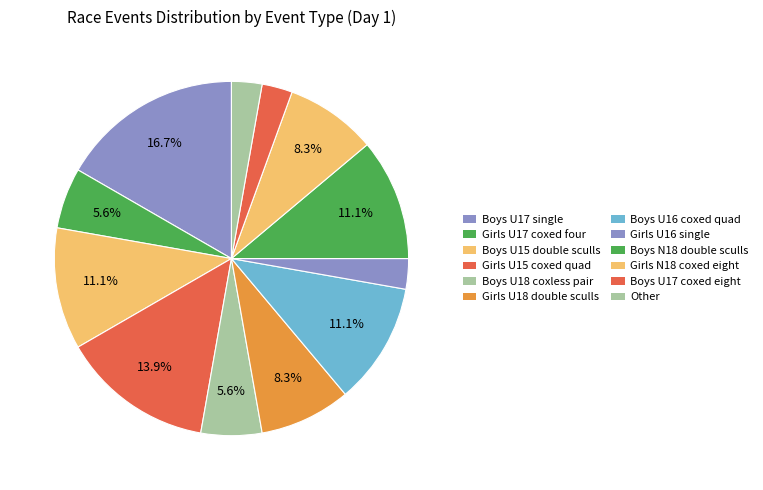

Which slice is the smallest?

Girls U16 single